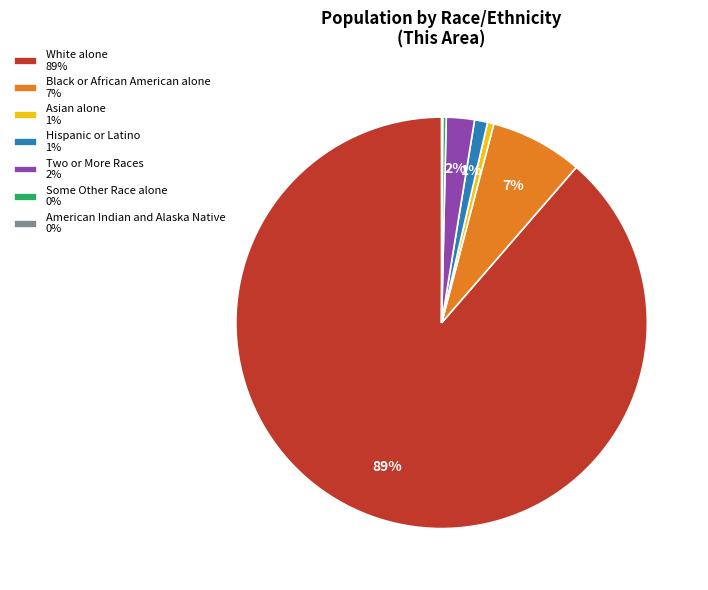

Is it true that White alone 89% is 89% of the pie?

True